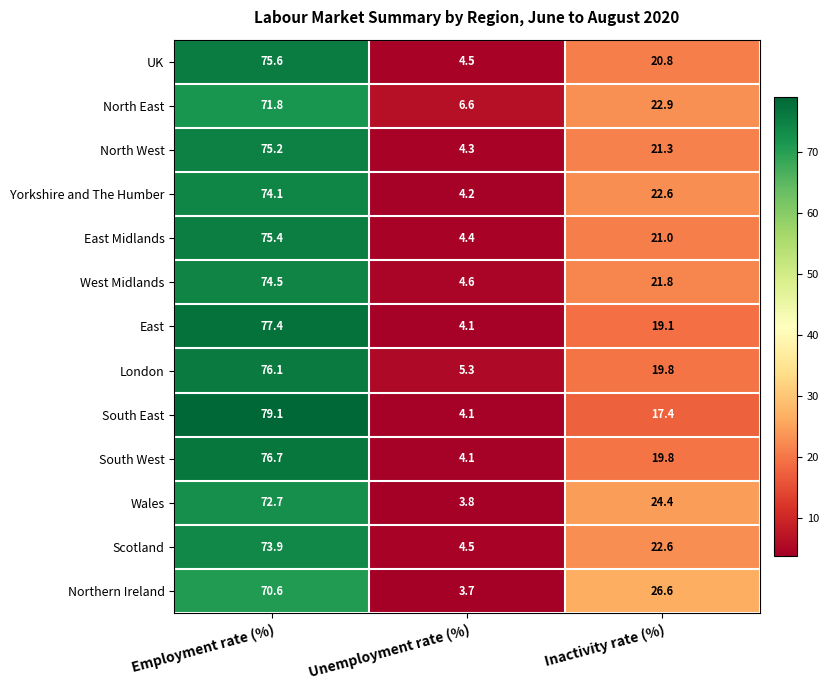

Is it true that South West equals 4.1 at Unemployment rate (%)?

True